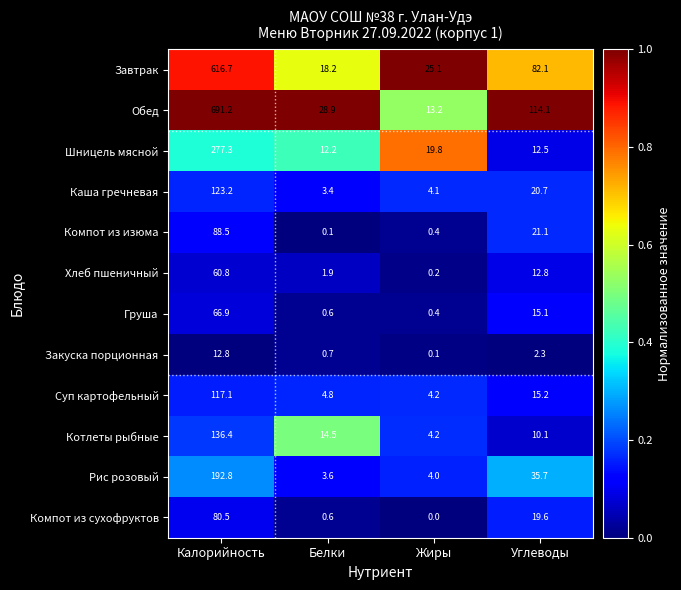

Which series has the largest total across all categories?

Обед